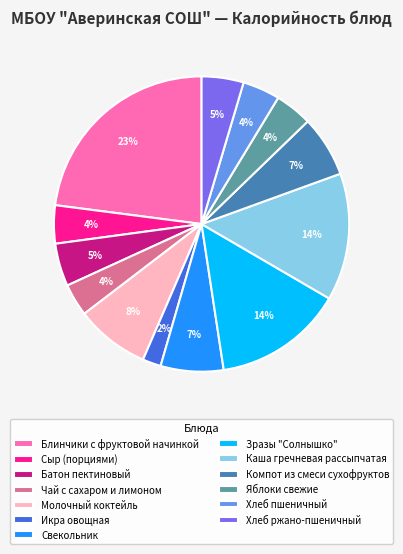

Does any single category account for the majority?

No